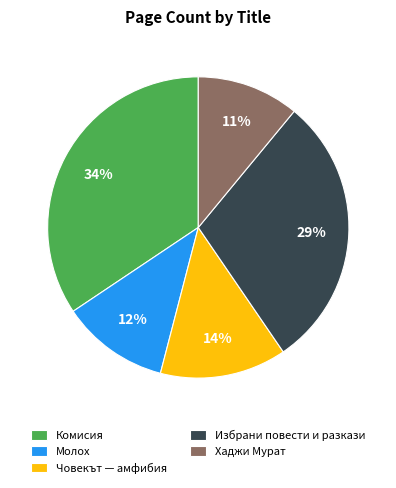

Combined, do Човекът — амфибия and Избрани повести и разкази account for over 50%?

No